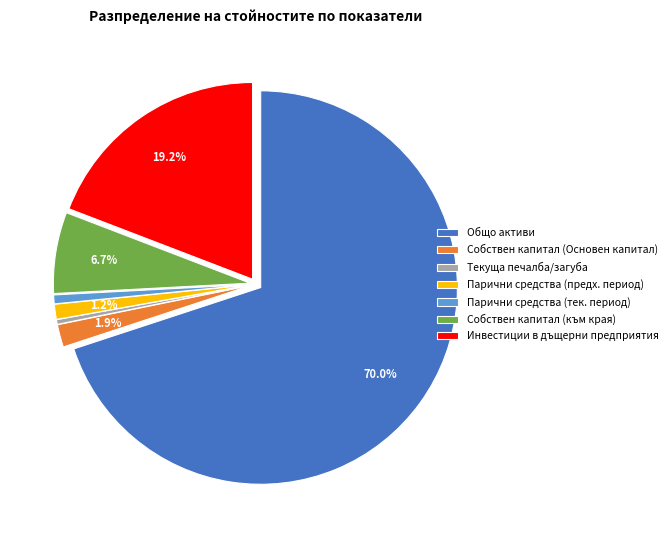

Is there any slice that represents more than half of the pie?

Yes